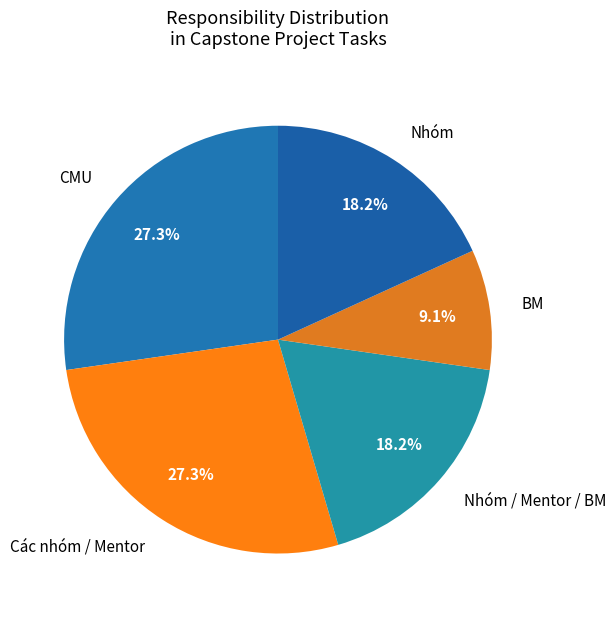

What portion of the pie excludes Nhóm / Mentor / BM?

81.8%